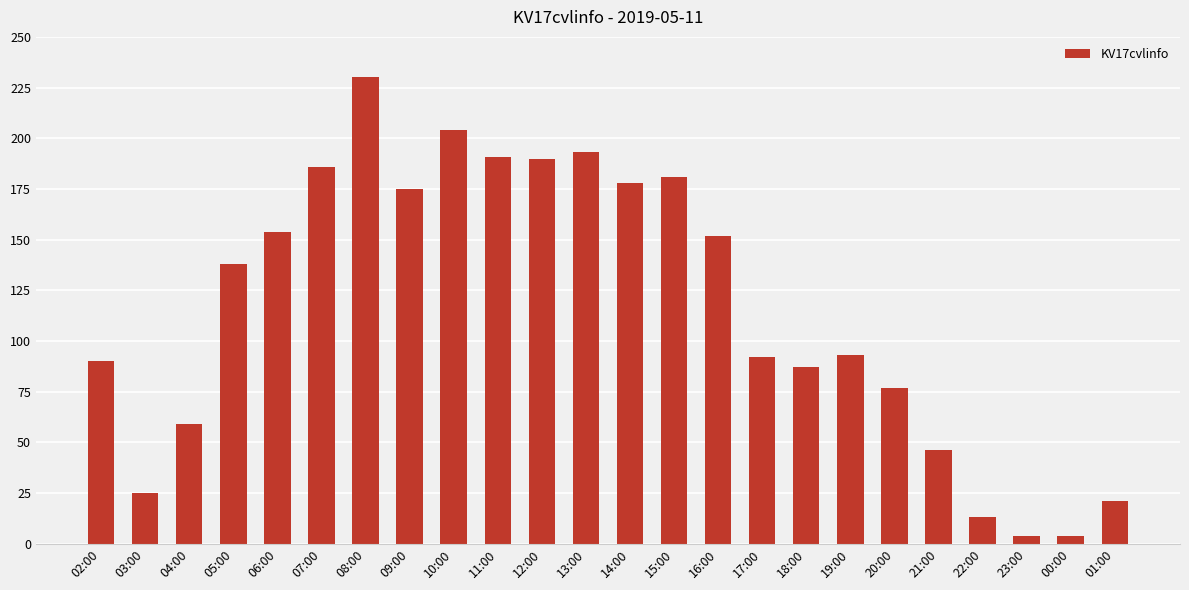

True or false: the data shows 77 at 20:00.

True